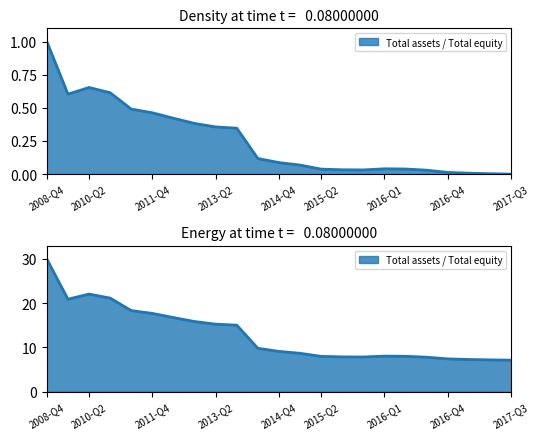

How many values exceed 0?

22